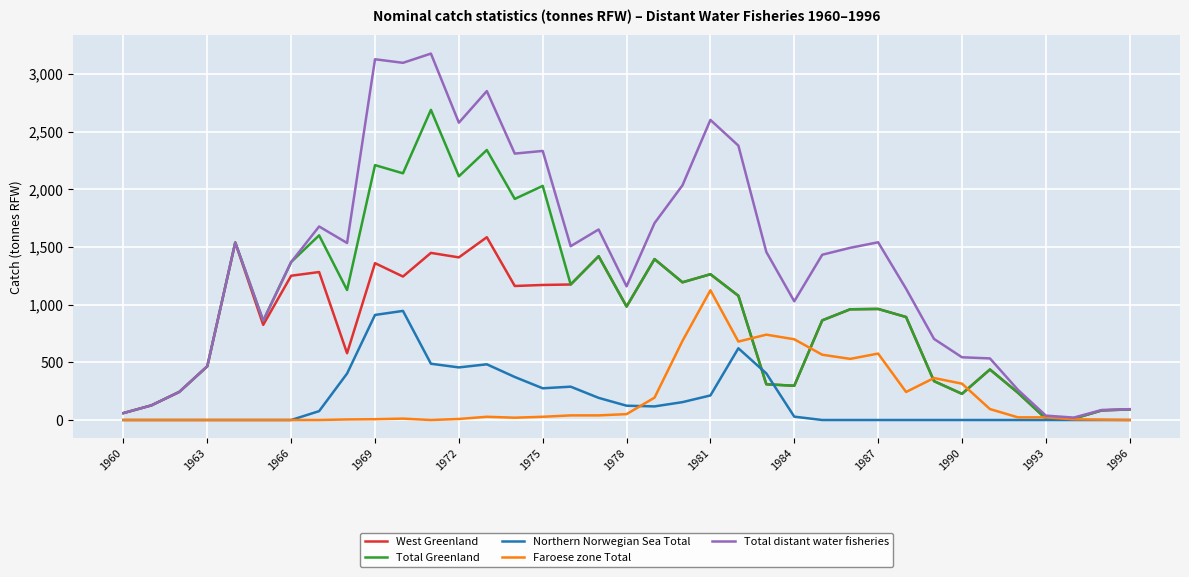

List the series in order of their peak value, highest first.

Total distant water fisheries, Total Greenland, West Greenland, Faroese zone Total, Northern Norwegian Sea Total